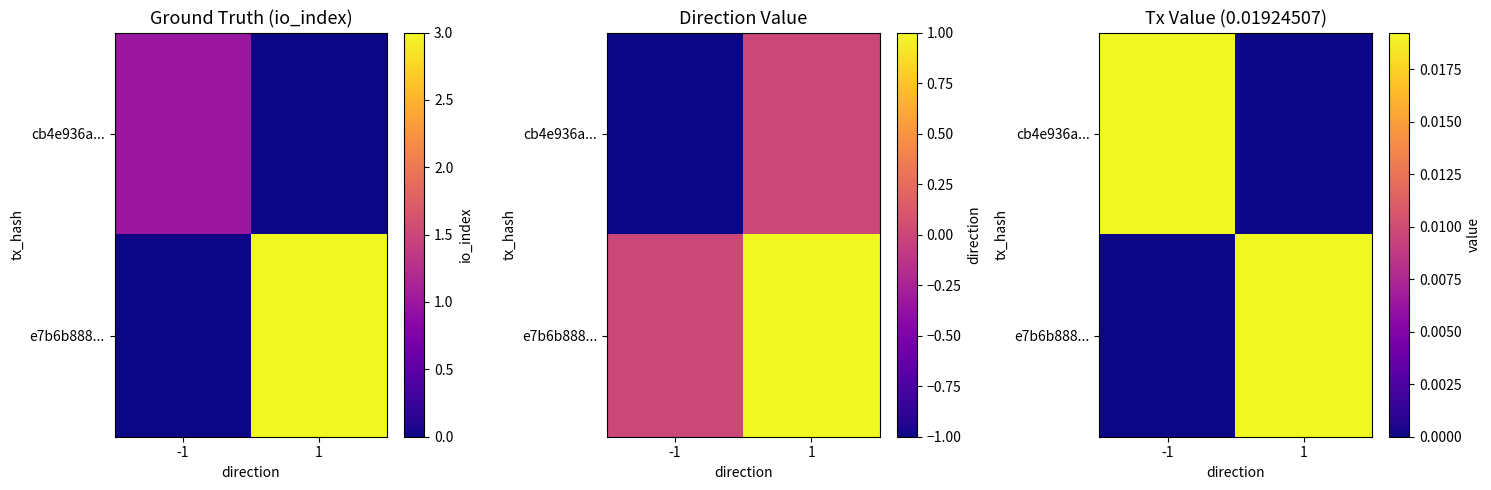

Is the value of e7b6b888... at -1 greater than the value of cb4e936a... at -1?

No